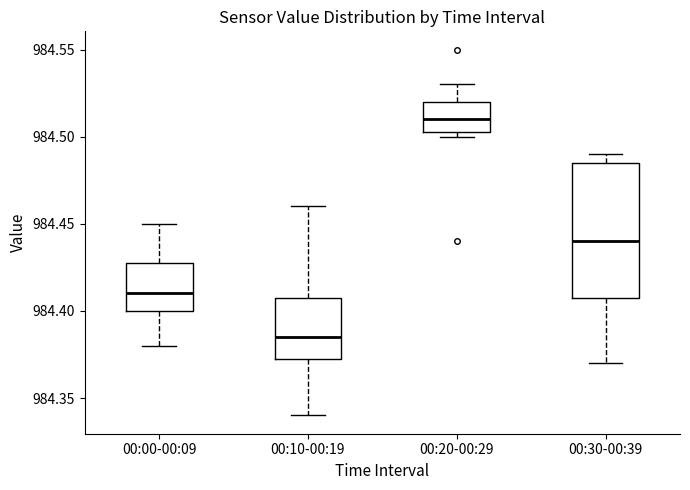

Reading left to right, read every box against the y-axis: the position of its median line, the range the box covers, and the ends of its whiskers. The values are not printed on the chart, so give them approximately, as read against the axis.

00:00-00:09: median 984.410, box 984.400 to 984.430, whiskers 984.380 to 984.450
00:10-00:19: median 984.385, box 984.375 to 984.410, whiskers 984.340 to 984.460
00:20-00:29: median 984.510, box 984.505 to 984.520, whiskers 984.500 to 984.530
00:30-00:39: median 984.440, box 984.410 to 984.485, whiskers 984.370 to 984.490